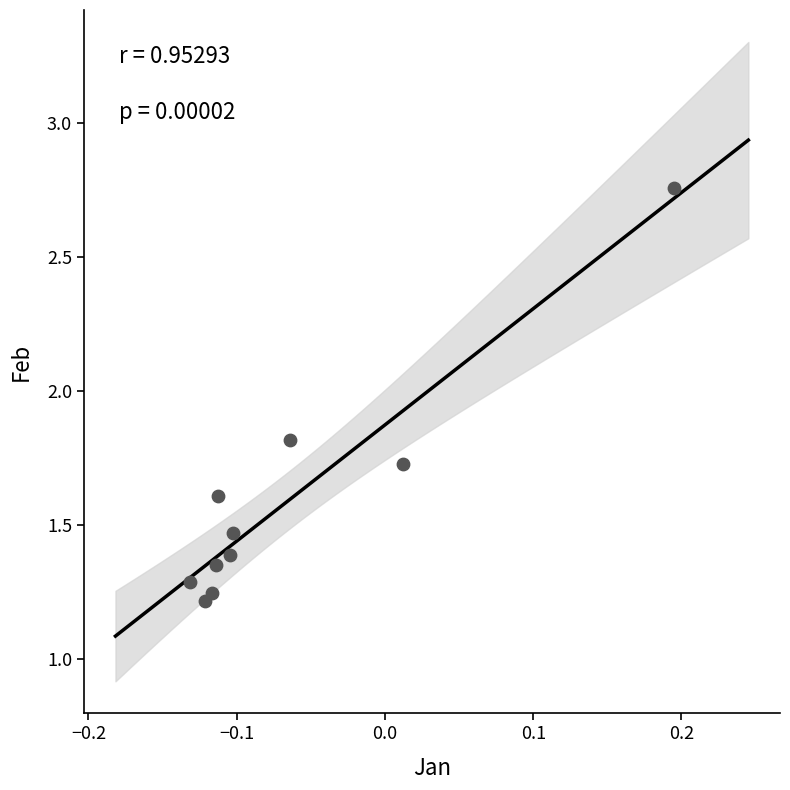

What is the average Y value?

1.6